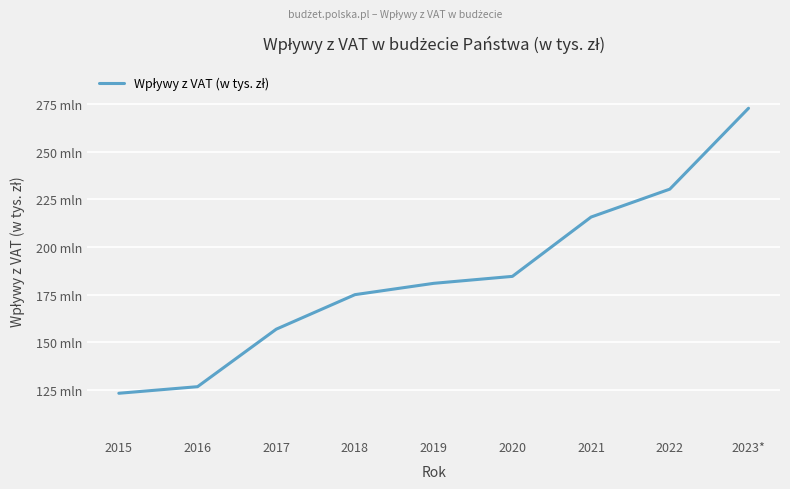

Is this an area chart (filled region under the line)?

No